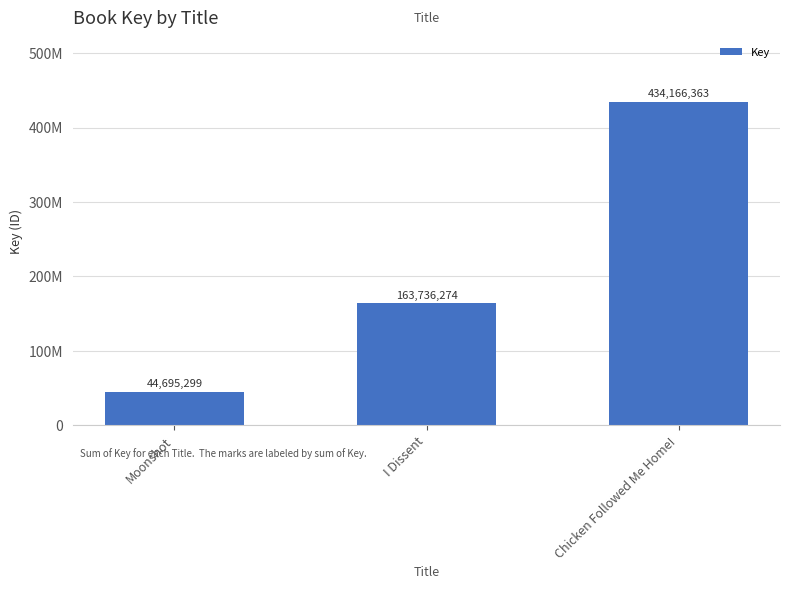

Which has a higher value, I Dissent or Moonshot?

I Dissent